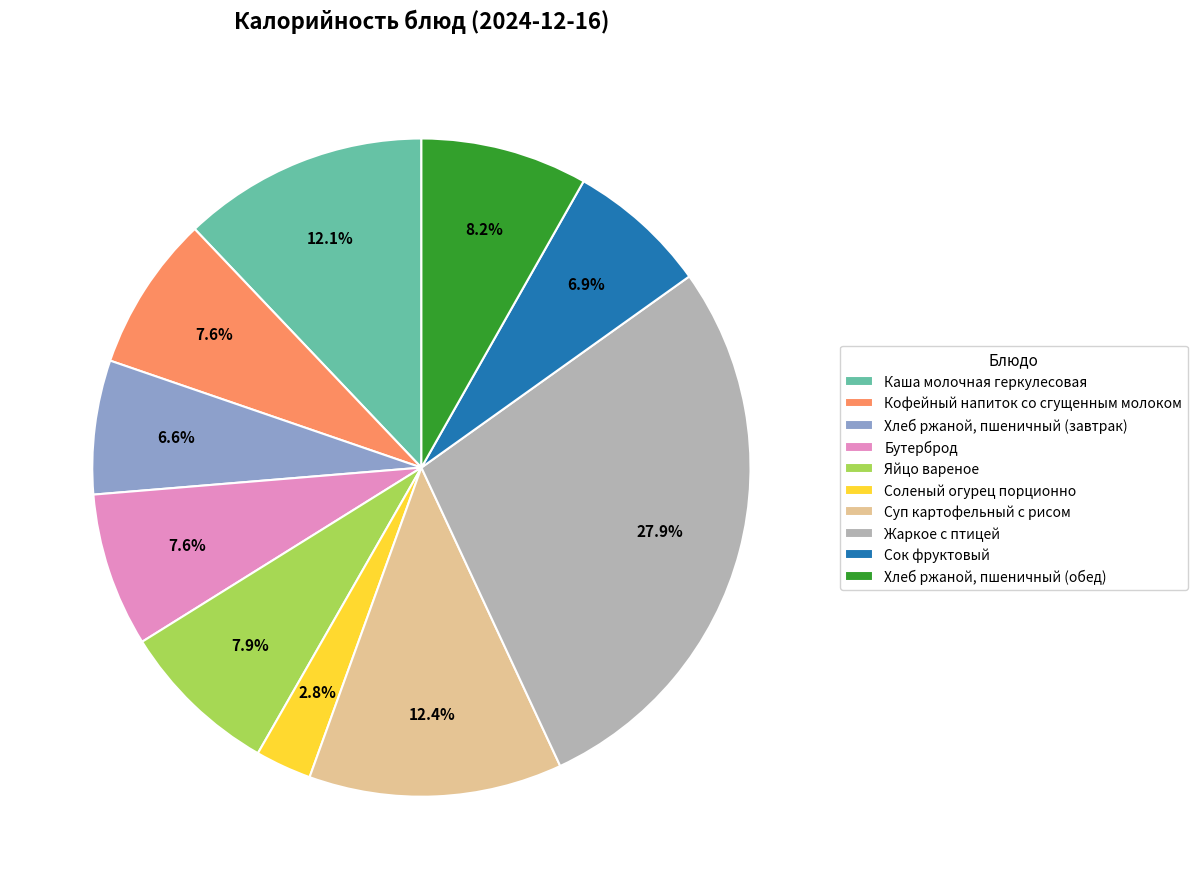

Is there a majority slice in this chart?

No